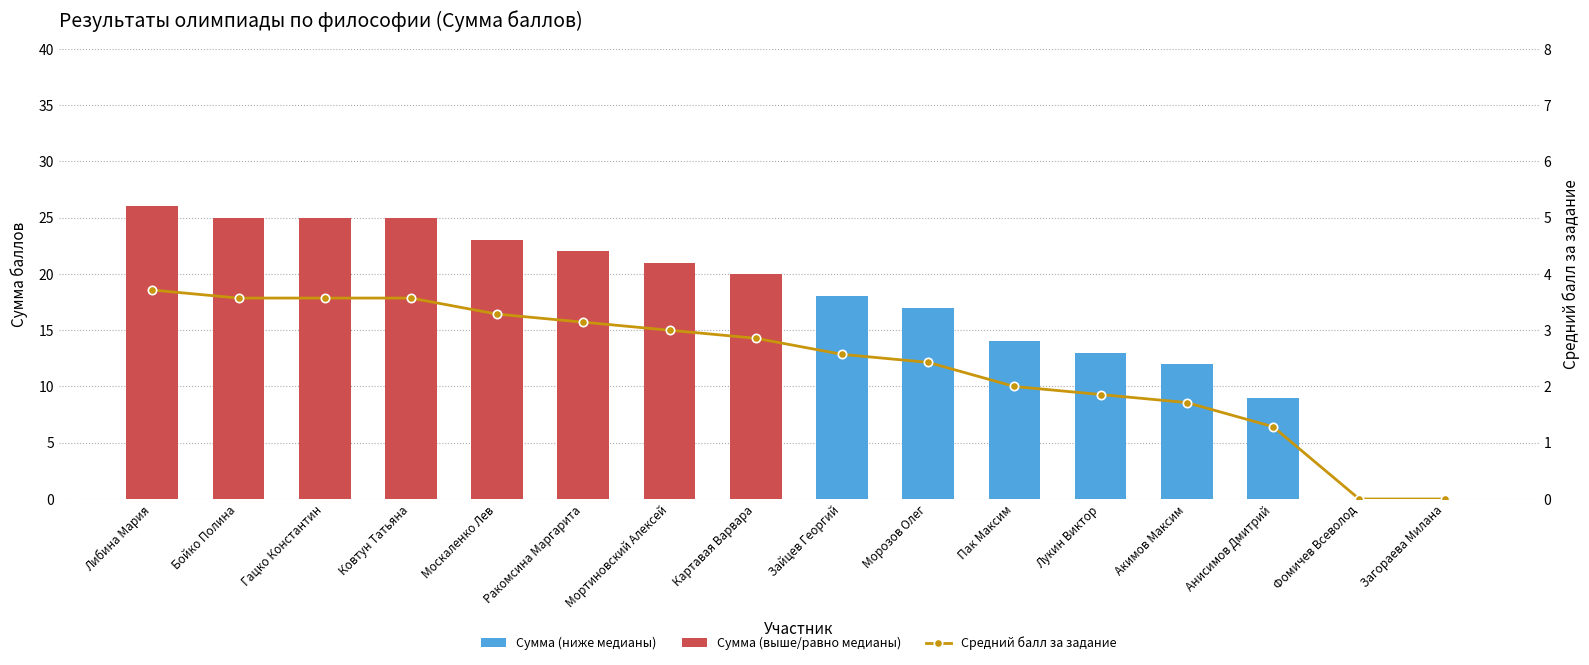

What is the maximum value shown in the chart?

26.0